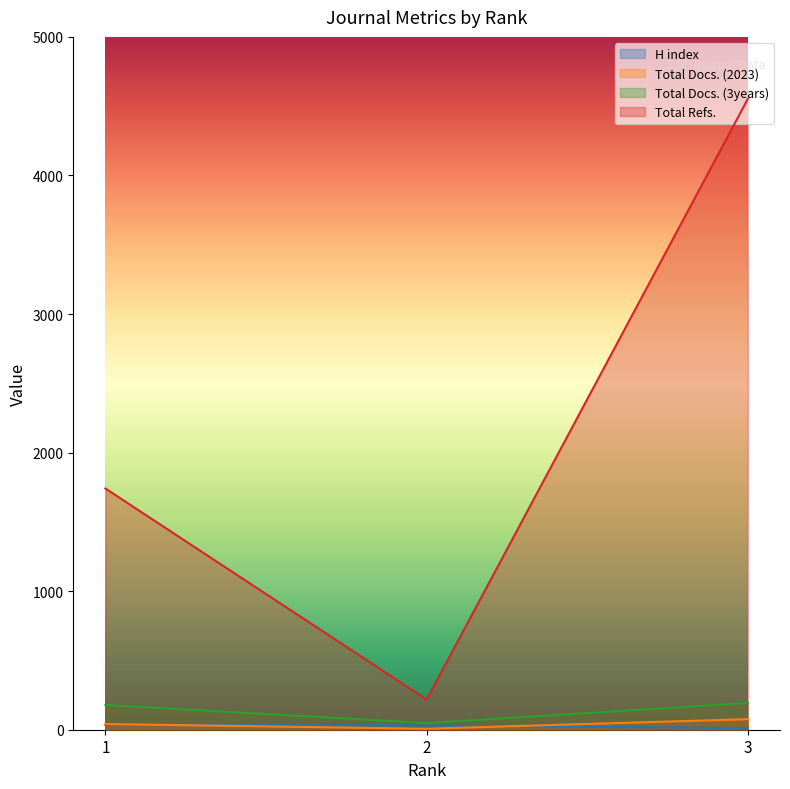

What is the sum of all Total Docs. (3years) values?

421